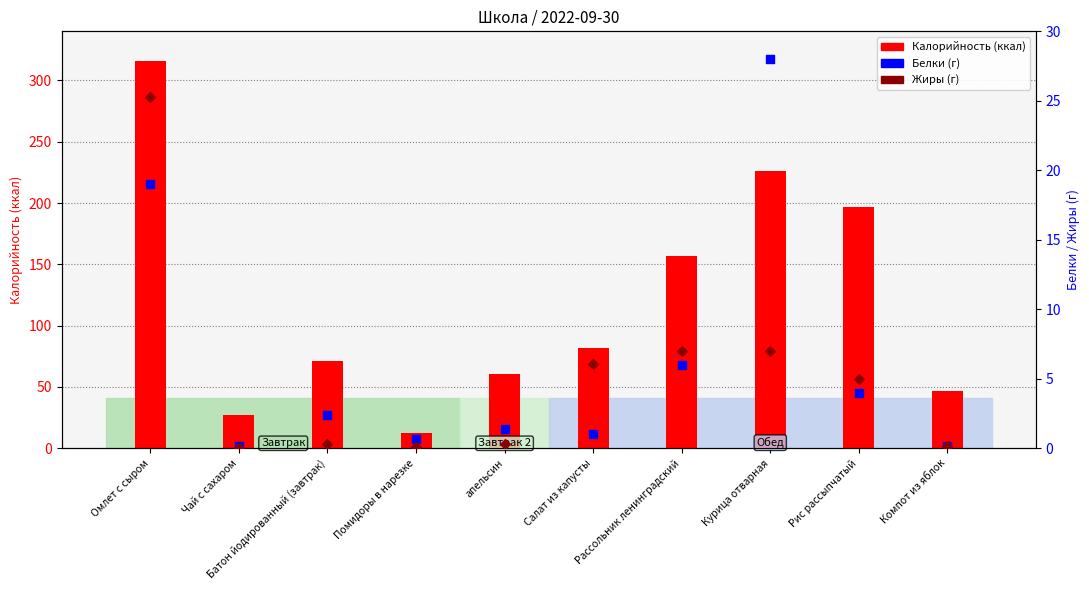

Which series has the largest total across all categories?

Калорийность